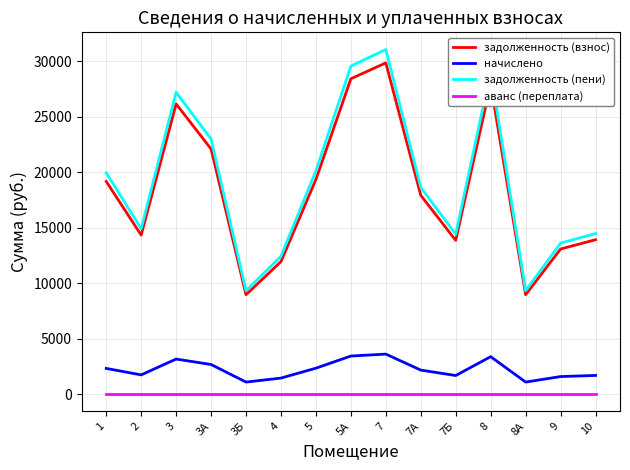

What is the sum of the задолженность (пени) values at 1 and 7Б?

34334.6